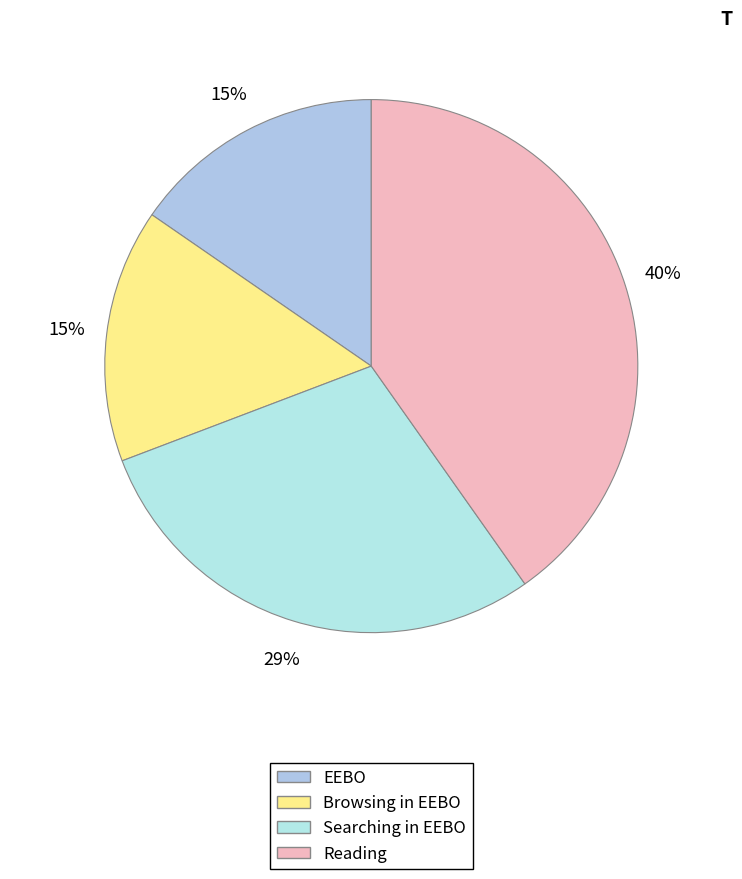

Which category has the smallest portion of the pie?

EEBO